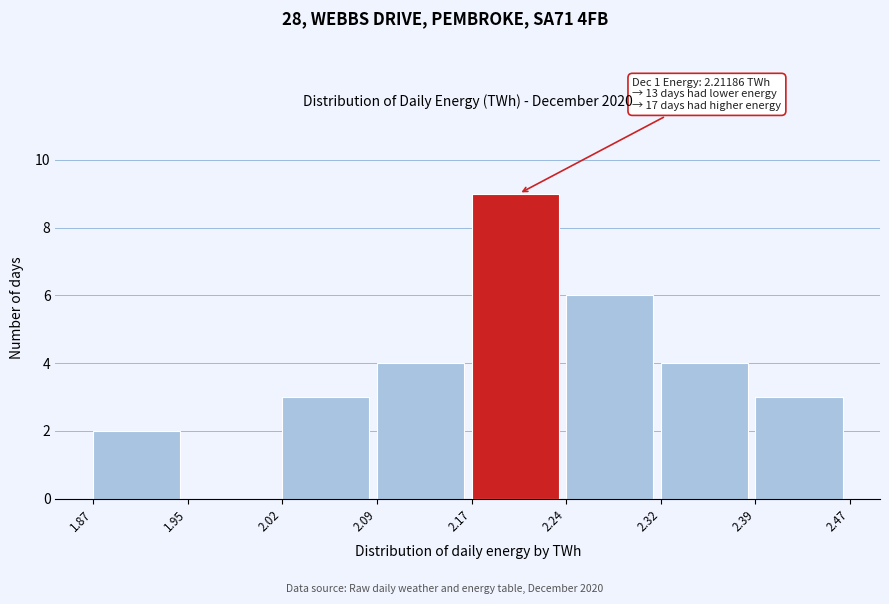

Over which range of the x-axis is the bar tallest?

2.17 to 2.24